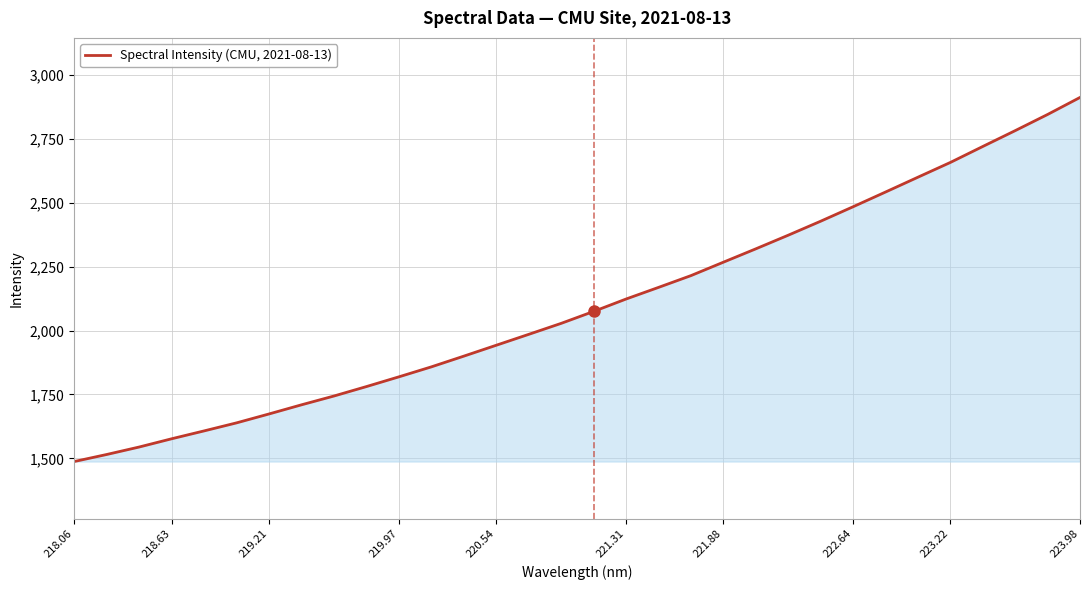

What is the greatest value displayed?

2911.9